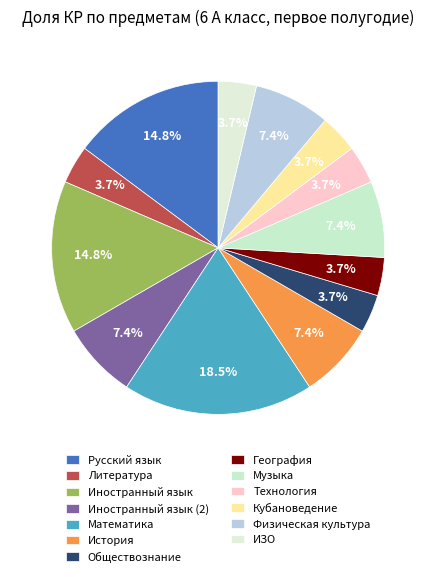

The Обществознание slice represents 14% of the pie. True or false?

False